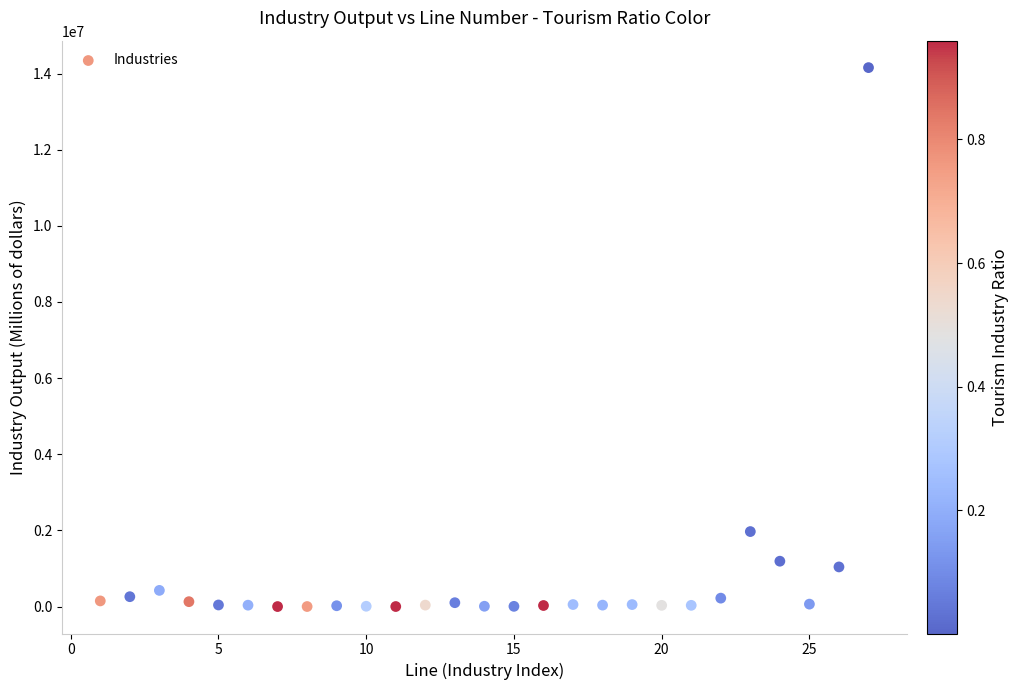

What Y value in the scatter plot is closest to 7078248?

1971012.8